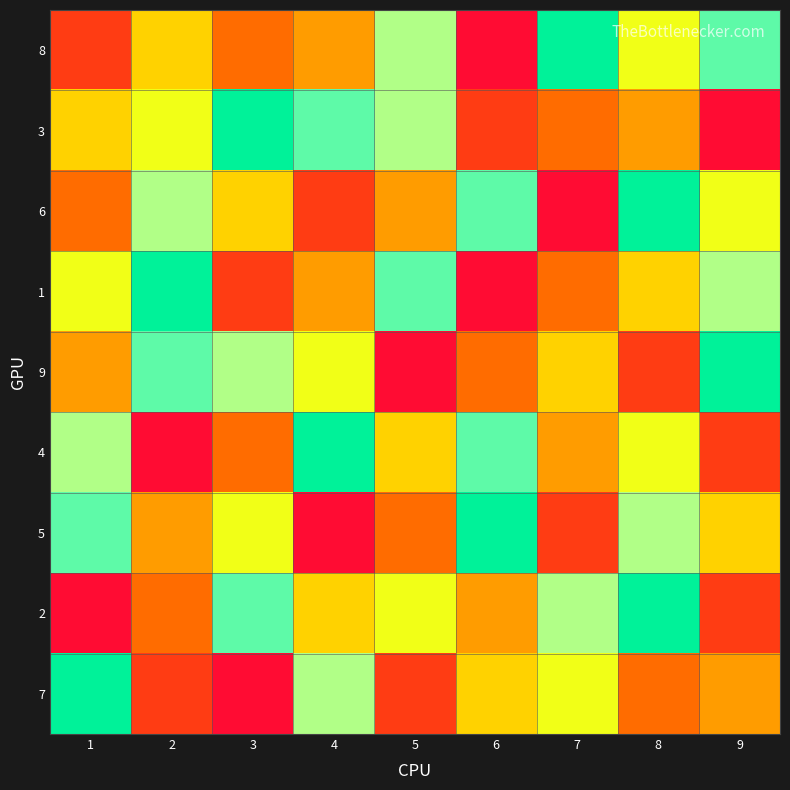

Between 5 and 9, which is larger?

9